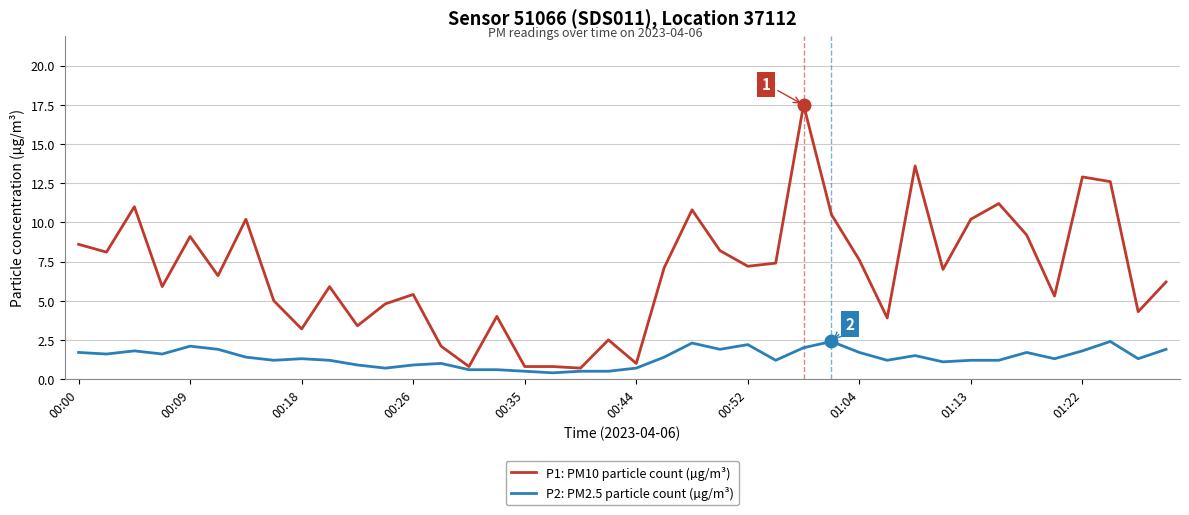

List the series in order of their overall mean, lowest first.

P2: PM2.5 particle count (µg/m³), P1: PM10 particle count (µg/m³)